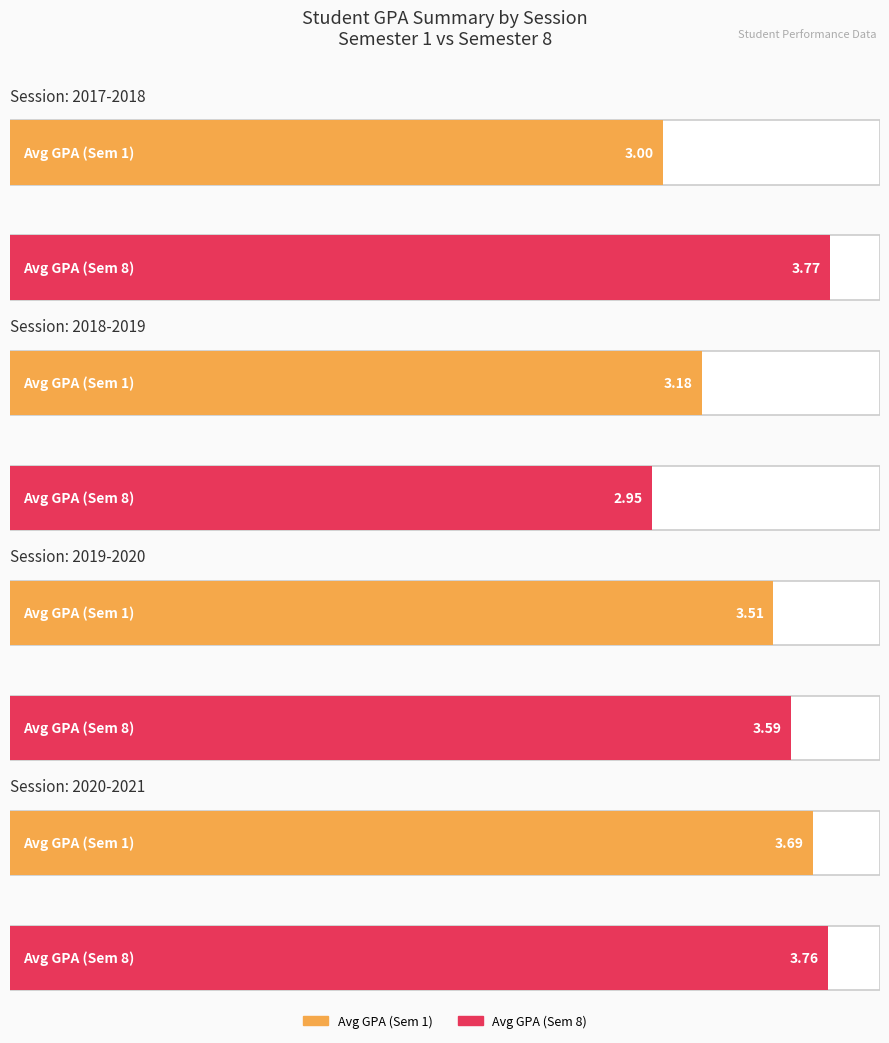

Does the chart contain stacked bars?

No